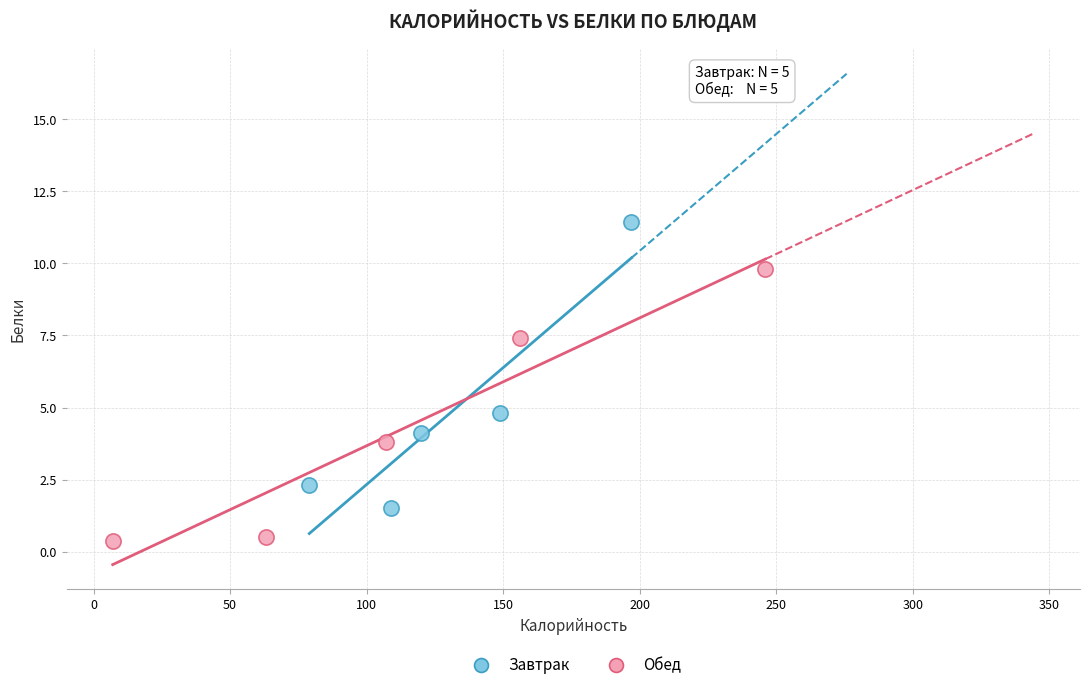

Which series reaches the maximum Y coordinate?

Завтрак